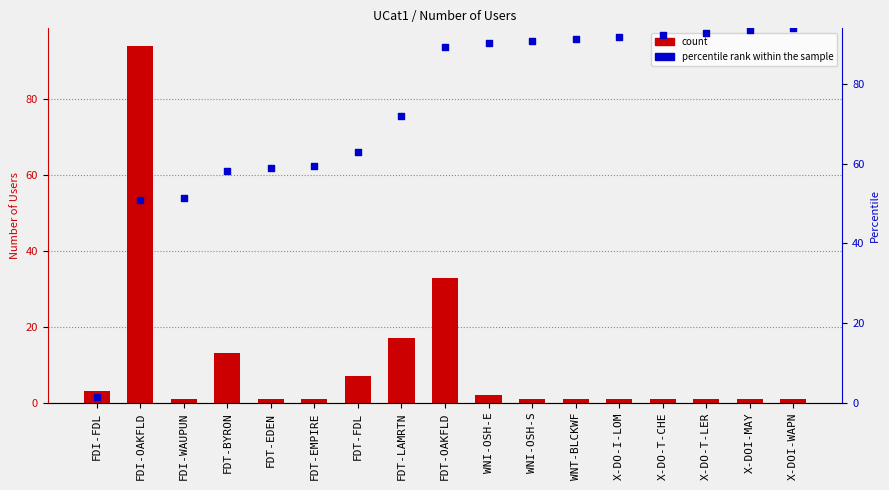

Which has a higher value, WNT-BLCKWF or X-DOI-MAY?

WNT-BLCKWF